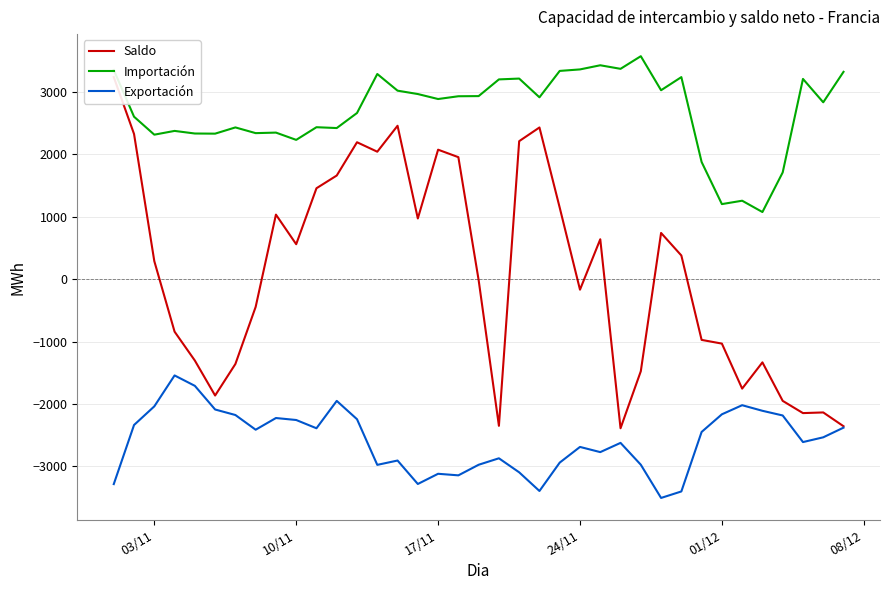

What is the highest value of the Exportación series?

-1541.7